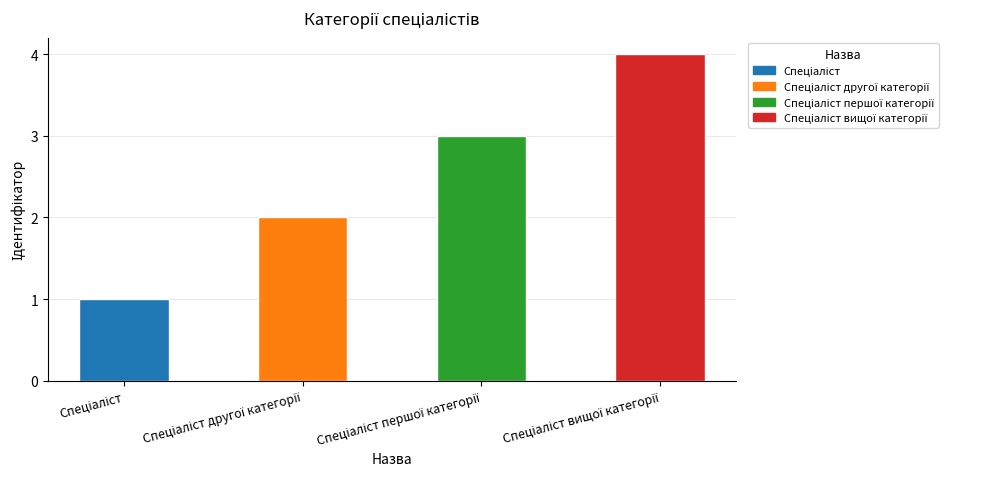

Rank the categories by value from lowest to highest.

Спеціаліст, Спеціаліст другої категорії, Спеціаліст першої категорії, Спеціаліст вищої категорії